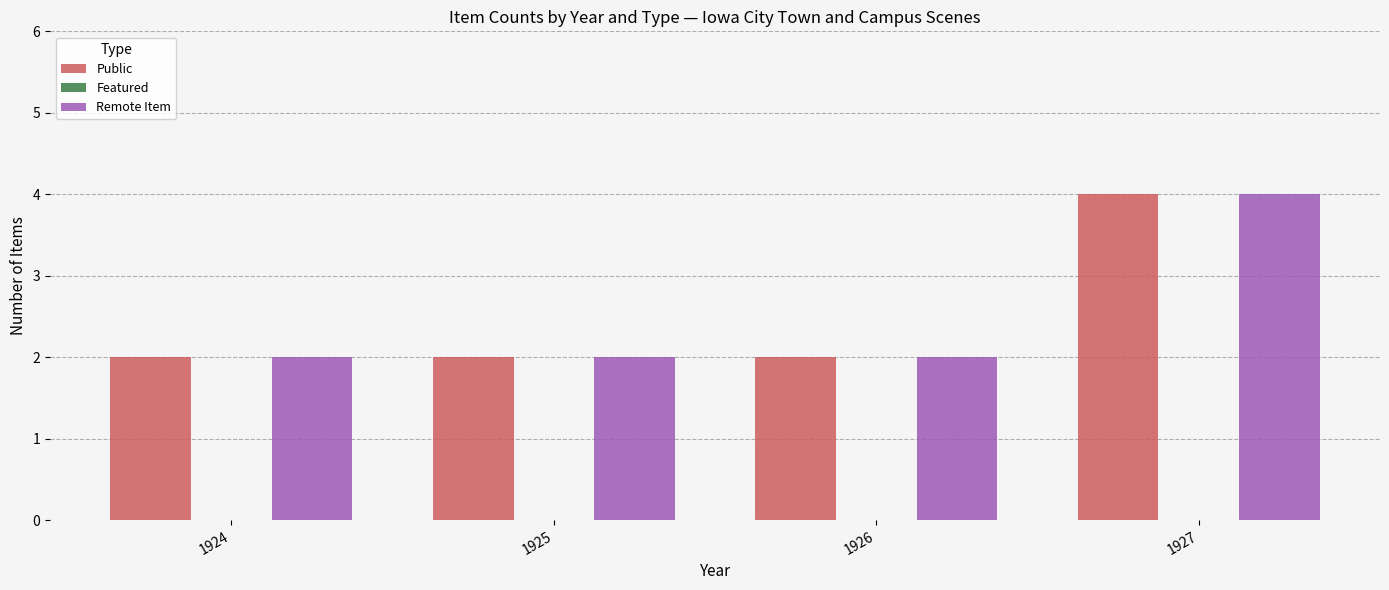

The Remote Item series shows 3 at 1924. True or false?

False